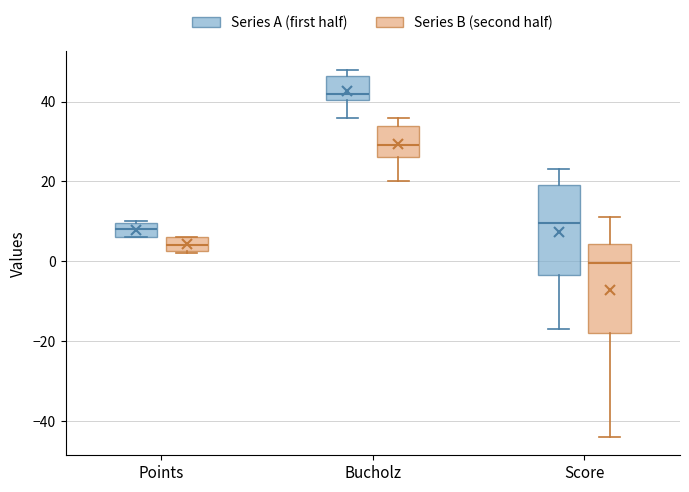

Reading left to right, transcribe this box plot: for each box, give where its median line is, the range the box spans, and where its two whiskers end, as read against the y-axis. The values are not printed on the chart, so give them approximately, as read against the axis.

Points (Series A (first half)): median 8, box 6 to 10, whiskers 6 to 10
Points (Series B (second half)): median 4, box 2 to 6, whiskers 2 to 6
Bucholz (Series A (first half)): median 42, box 40 to 46, whiskers 36 to 48
Bucholz (Series B (second half)): median 30, box 26 to 34, whiskers 20 to 36
Score (Series A (first half)): median 10, box -4 to 20, whiskers -16 to 24
Score (Series B (second half)): median 0, box -18 to 4, whiskers -44 to 12